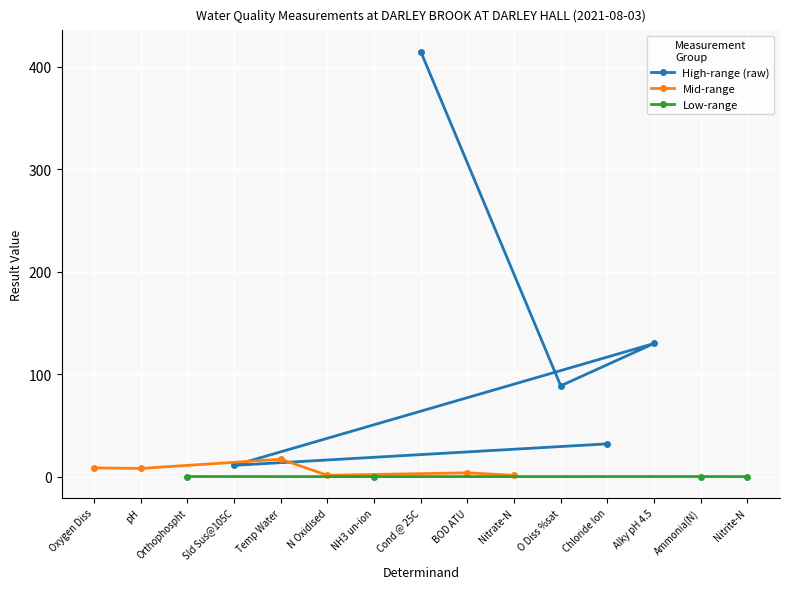

What is the value of the High-range (raw) point at the 1st from the left?

11.0